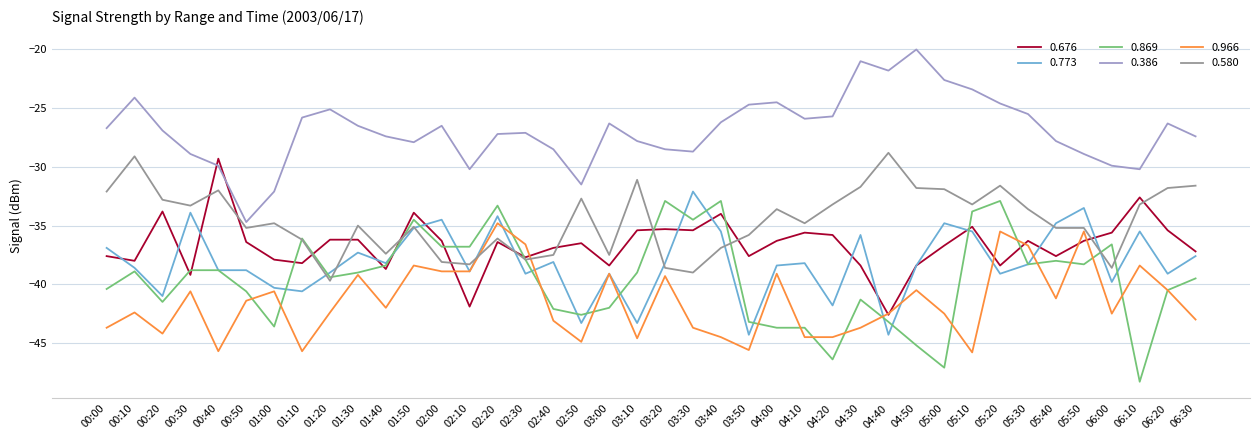

At which category does 0.869 reach its first local peak?

00:10